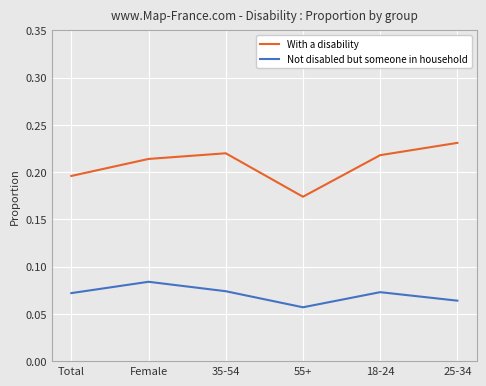

The With a disability series shows 0.1 at 35-54. True or false?

False